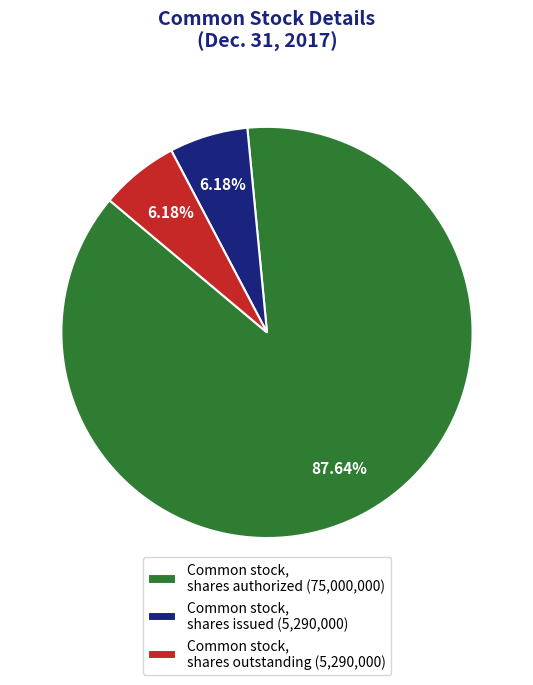

How many segments does this pie chart have?

3